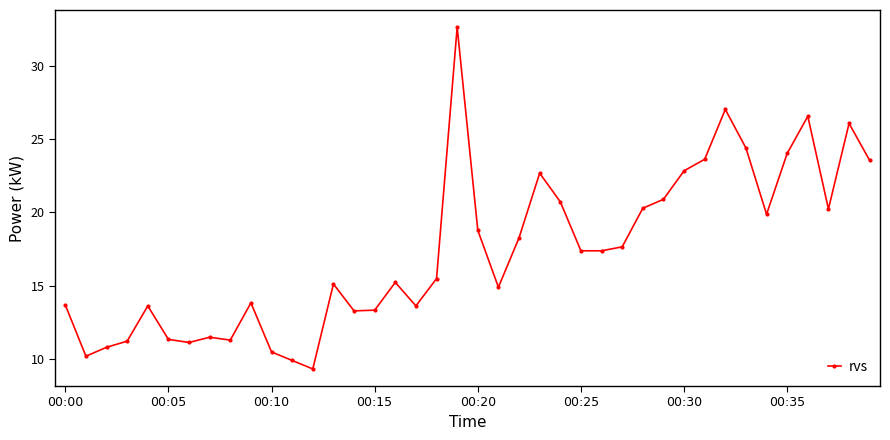

What is the difference between the maximum and second lowest values?

22.8